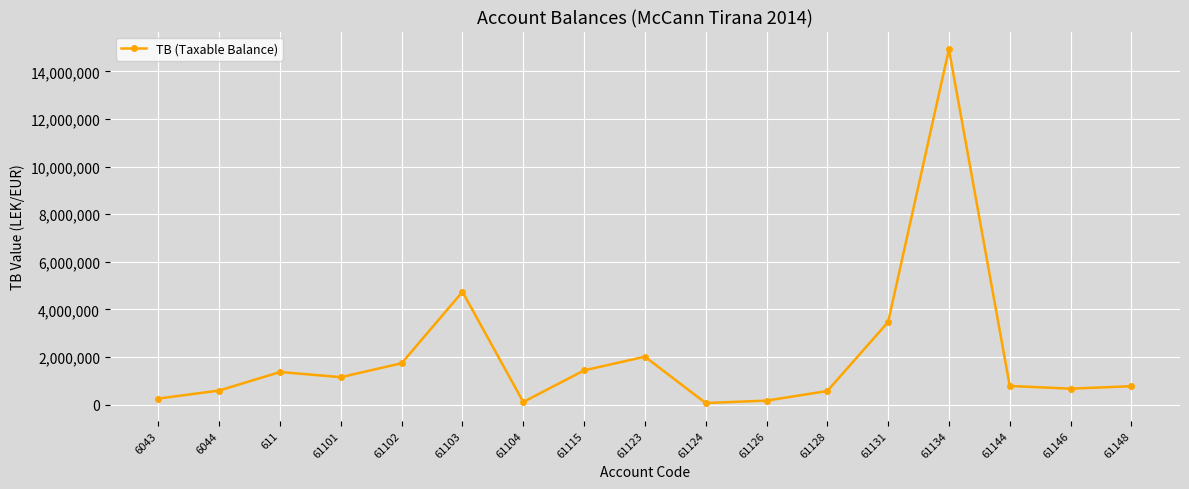

What is the value of the 6th point from the left?

4735066.9